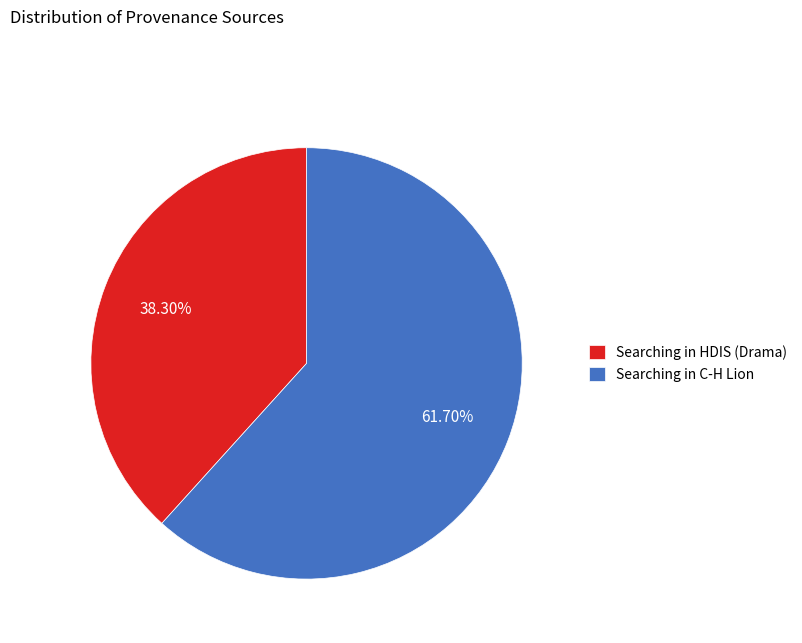

Count the number of slices in the pie.

2